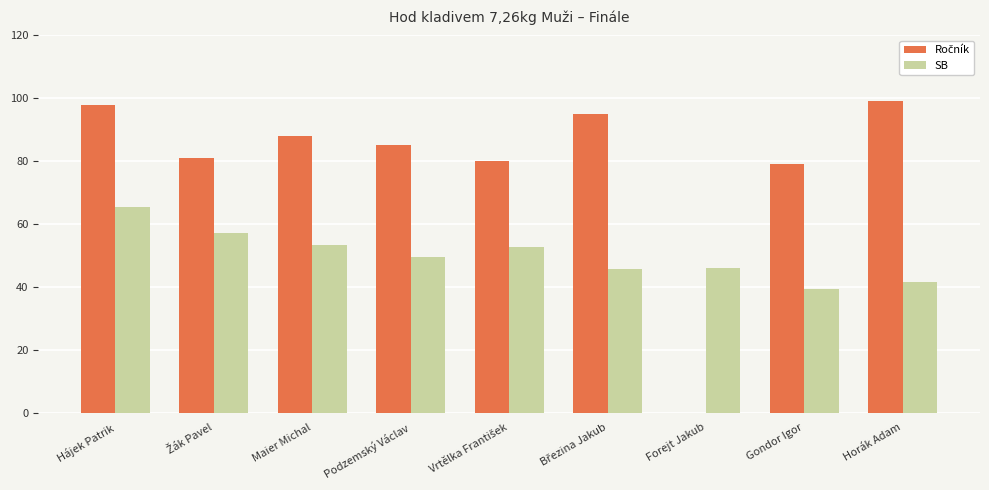

Is it true that SB equals 29.8 at Maier Michal?

False